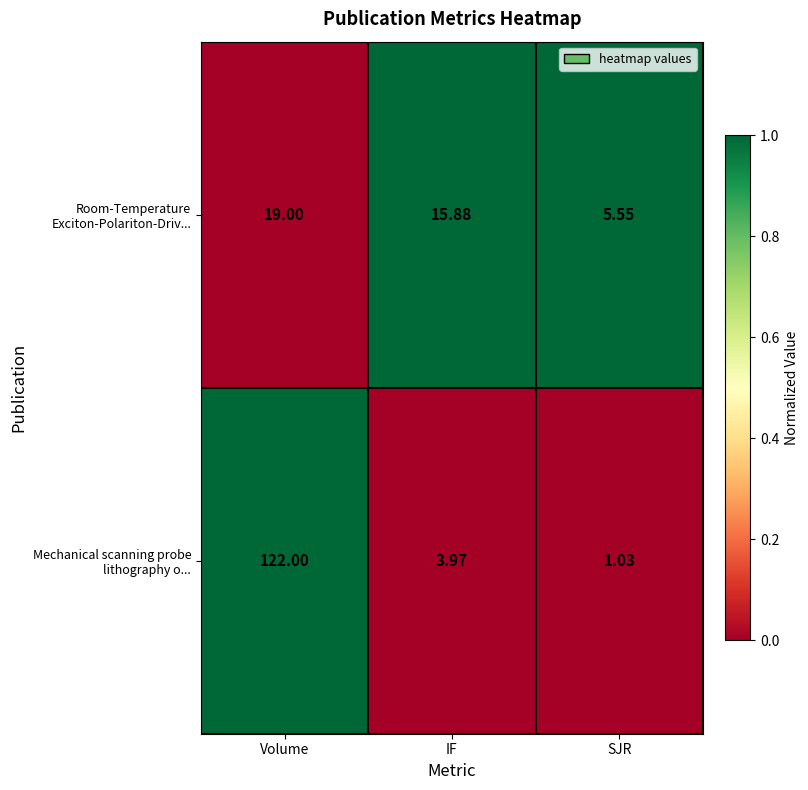

At SJR, list the series in order from smallest to largest.

Mechanical scanning probe lithography o..., Room-Temperature Exciton-Polariton-Driv...